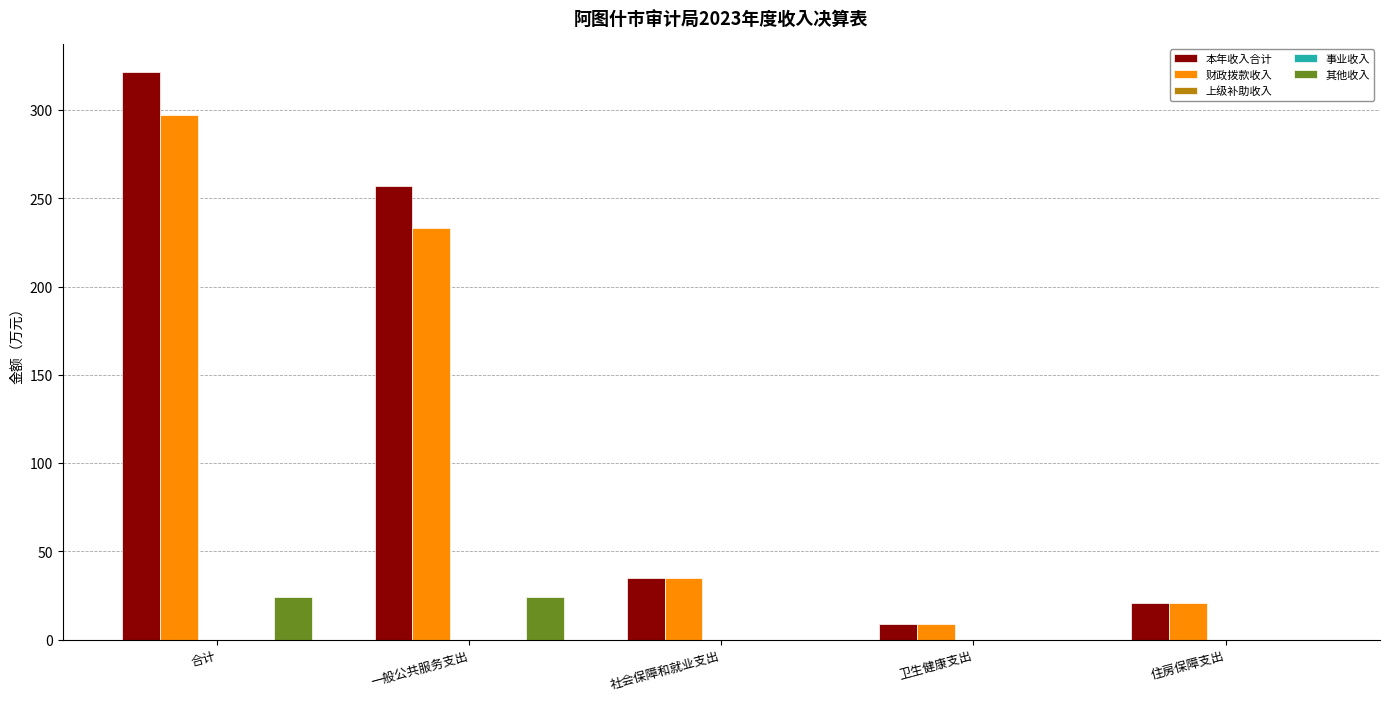

What is the label of the 4th bar from the left?

卫生健康支出